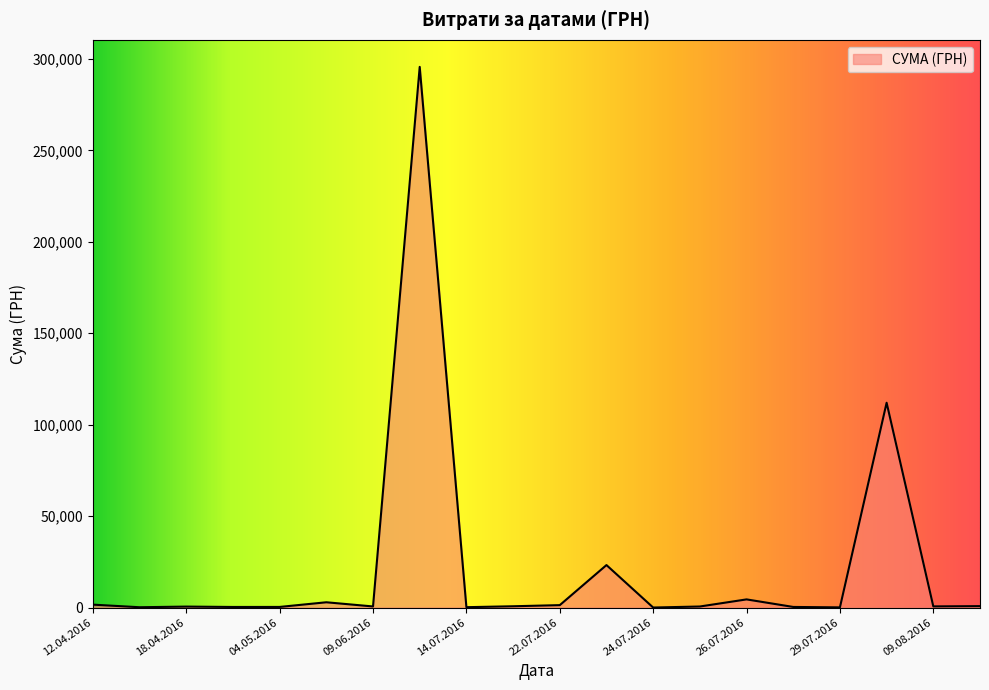

What is the maximum value shown in the chart?

295638.6